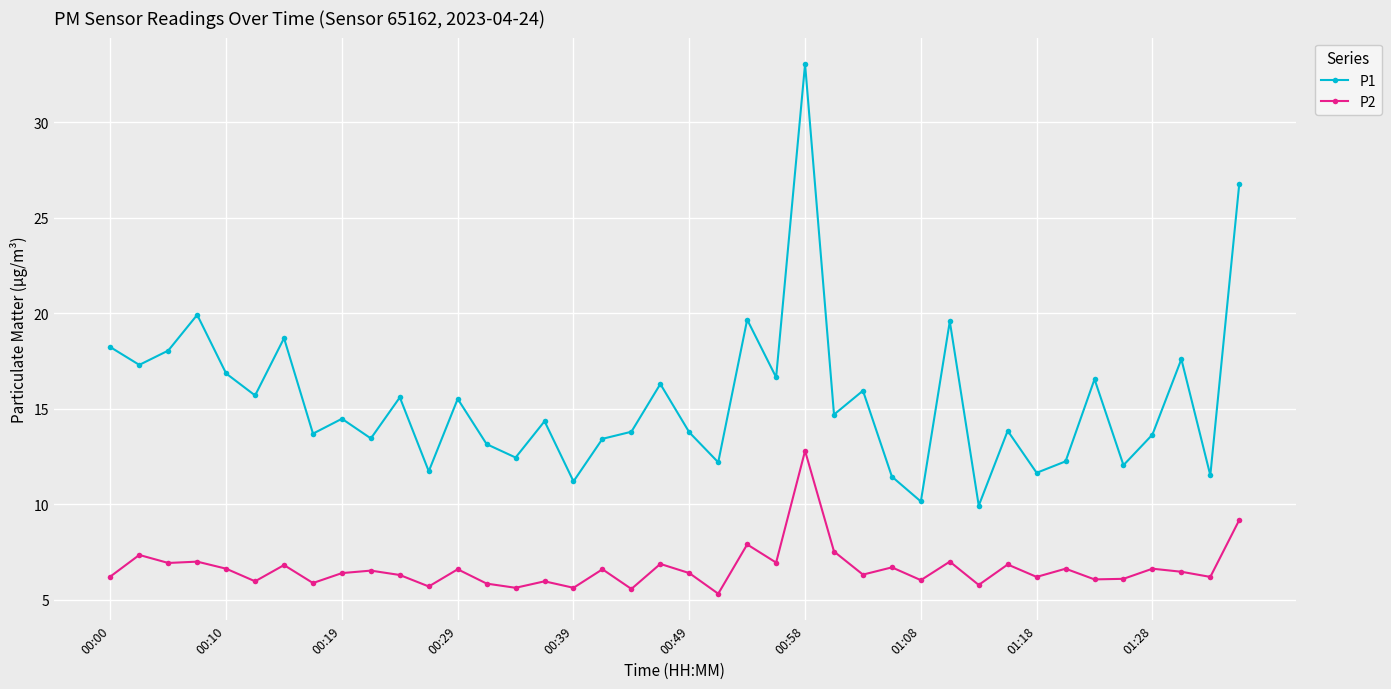

What is the lowest value of the P1 series?

9.9